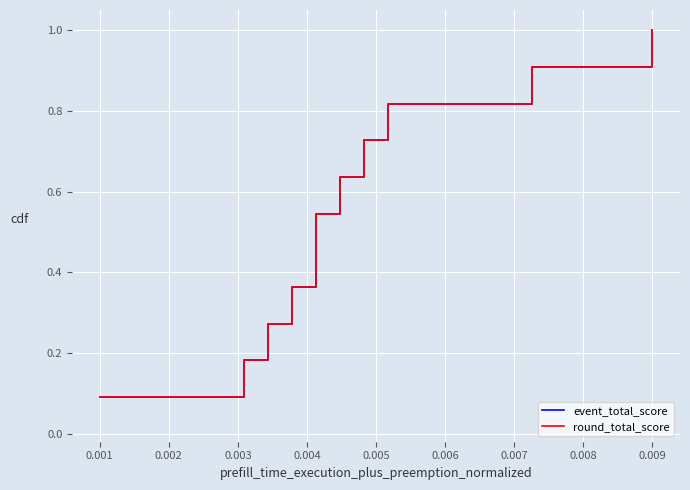

Does the chart display data point markers on the line(s)?

No